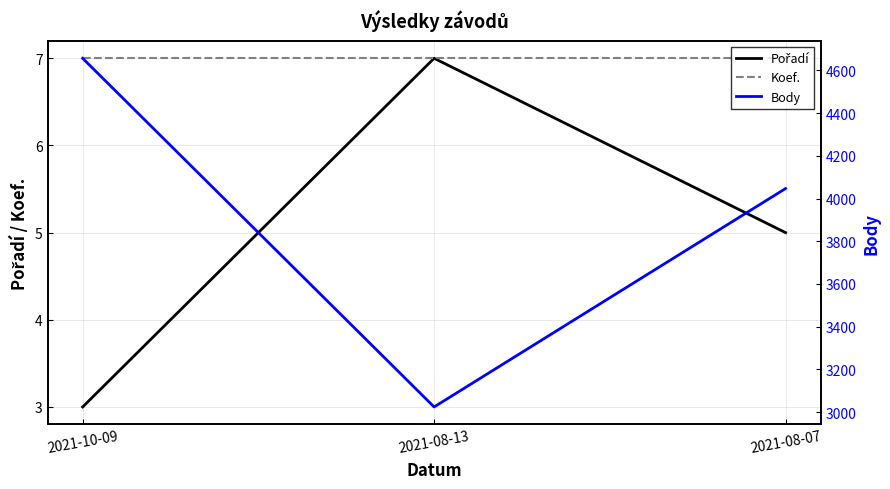

Reading left to right, transcribe all the data shown in this chart.

Pořadí: 2021-10-09=3	2021-08-13=7	2021-08-07=5
Koef.: 2021-10-09=7	2021-08-13=7	2021-08-07=7
Body: 2021-10-09=4657	2021-08-13=3024	2021-08-07=4047